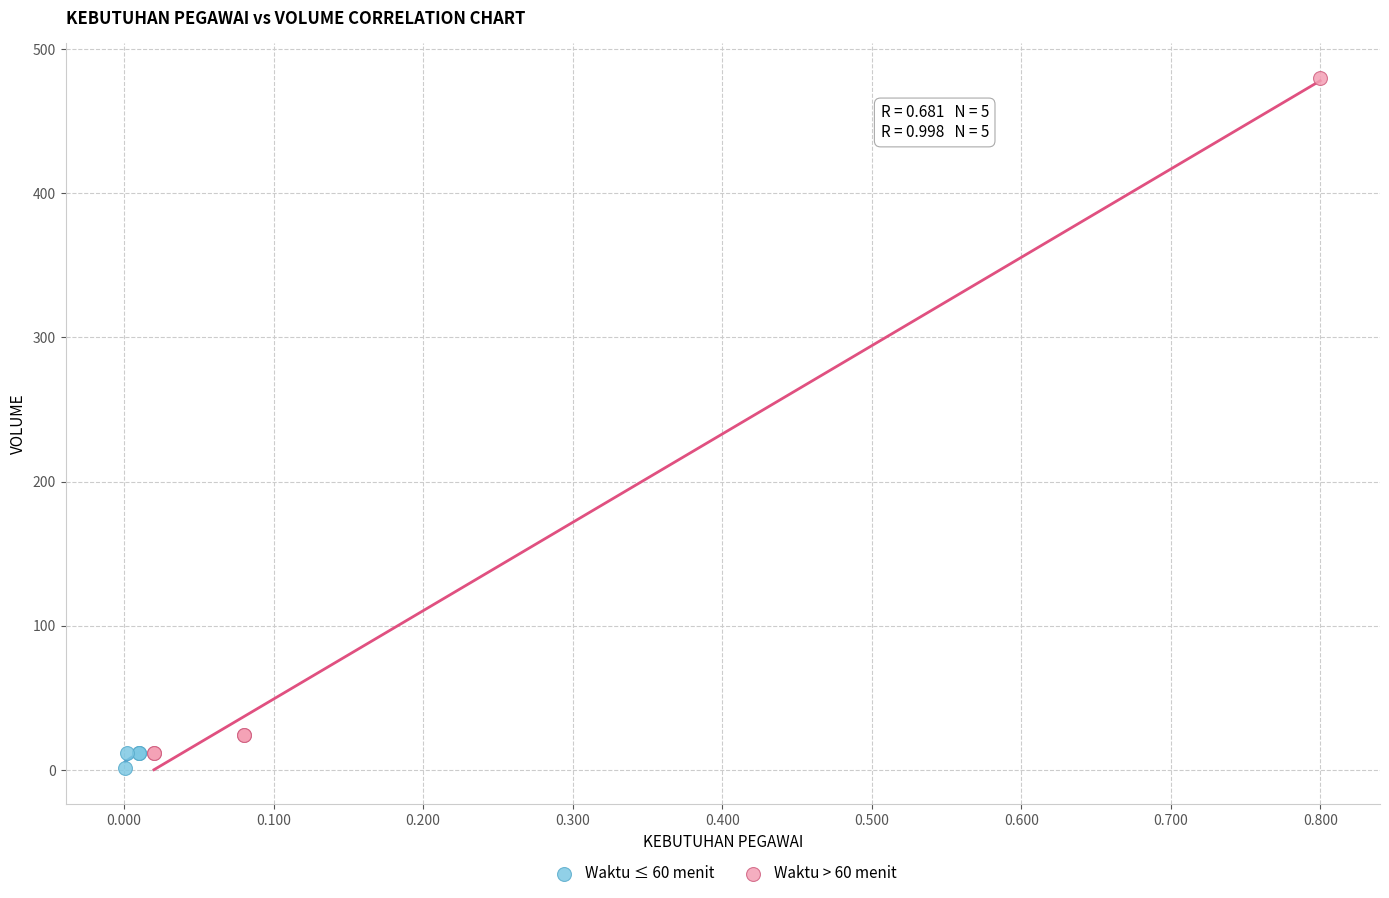

Which series contains the lowest Y value?

Waktu ≤ 60 menit